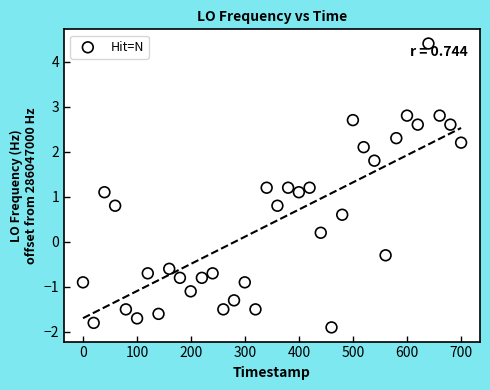

What is the range of X values (max minus min)?

699.7